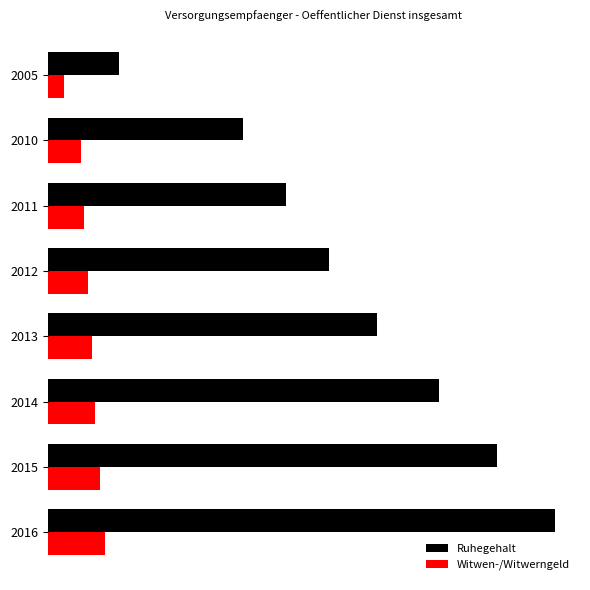

What are all the series names shown in the legend?

Ruhegehalt, Witwen-/Witwerngeld